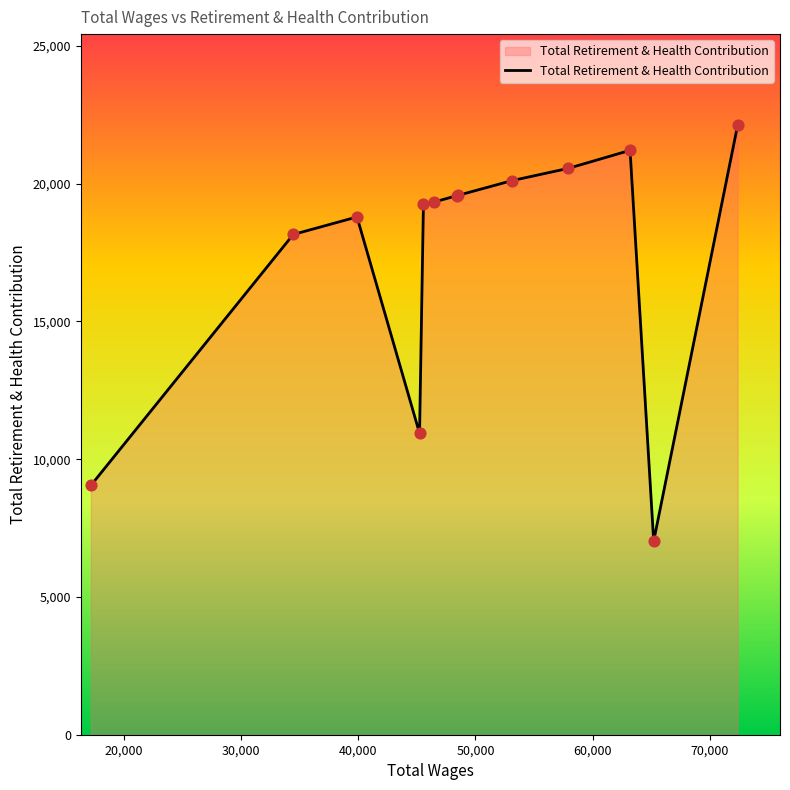

What is the minimum value shown in the chart?

7026